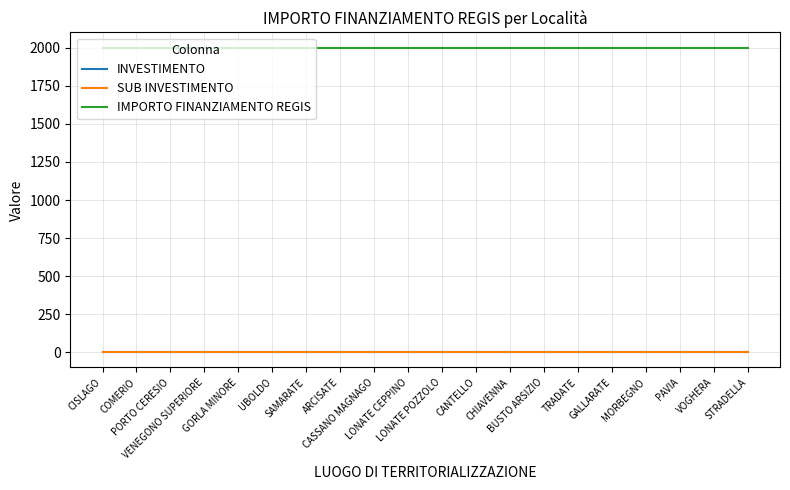

True or false: SUB INVESTIMENTO and INVESTIMENTO cross at least once.

False